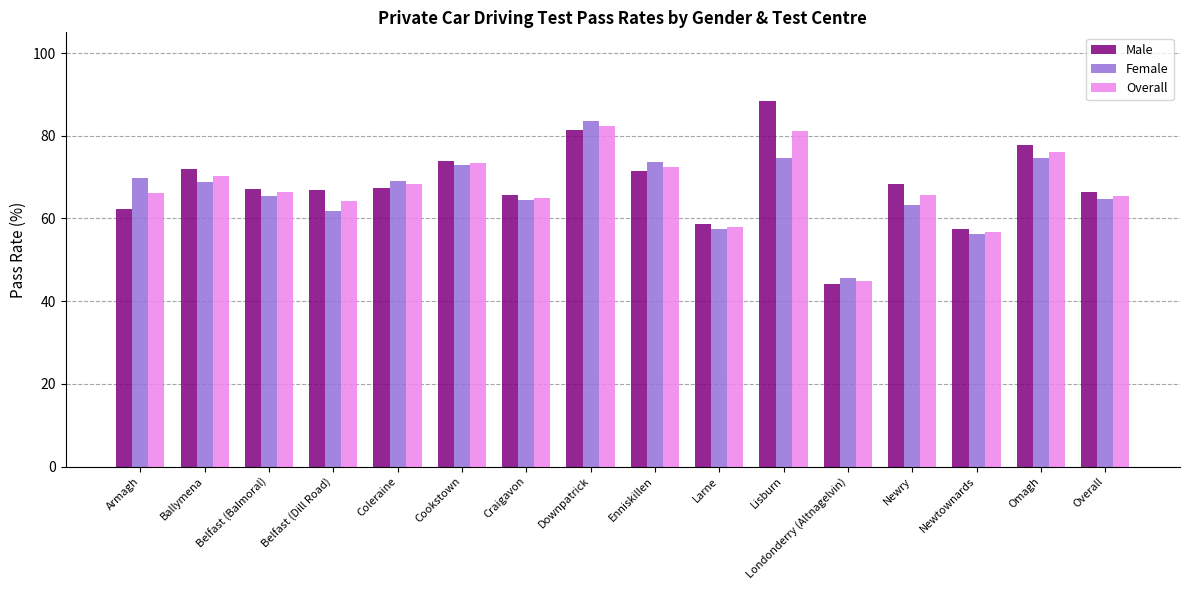

What is the total value across all series at Enniskillen?

217.5